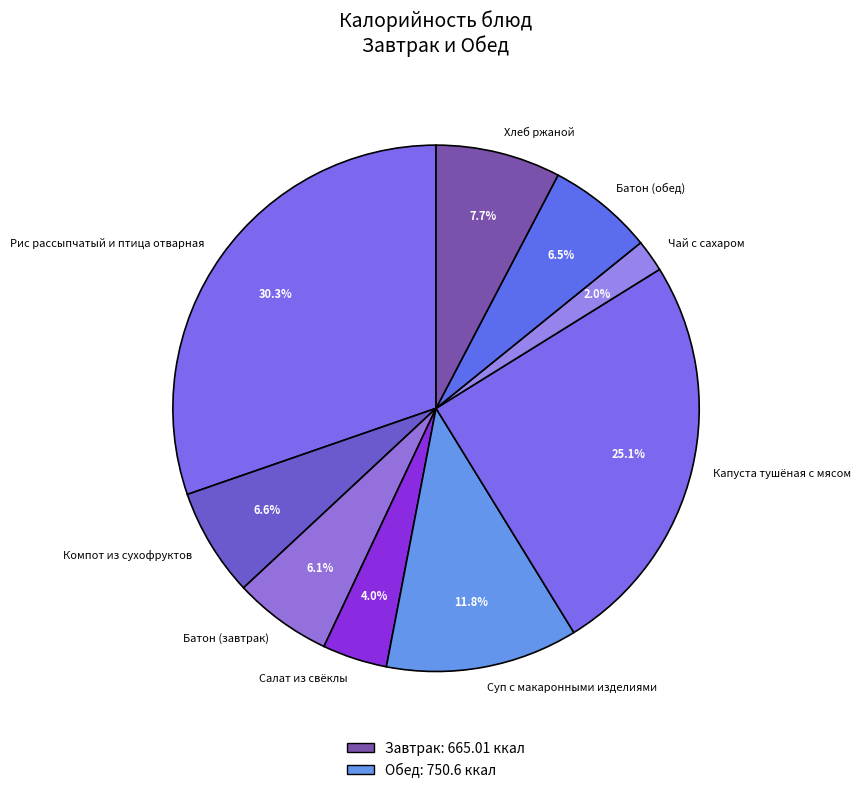

Is the sum of Суп с макаронными изделиями and Салат из свёклы greater than half?

No